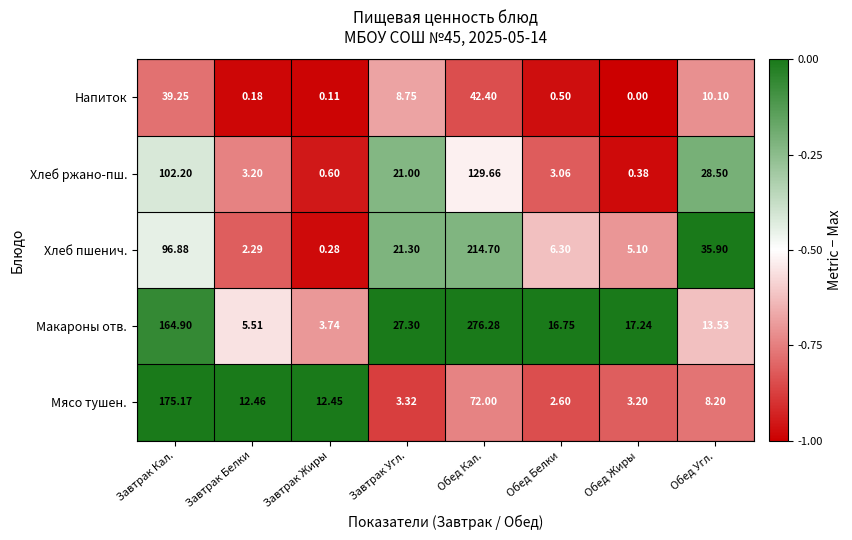

At which label does Мясо тушен. first exceed 12?

Завтрак Кал.